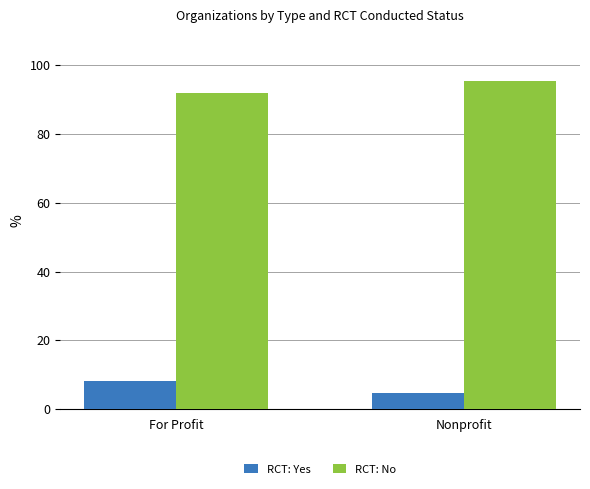

What is the label of the 1st bar from the left?

For Profit